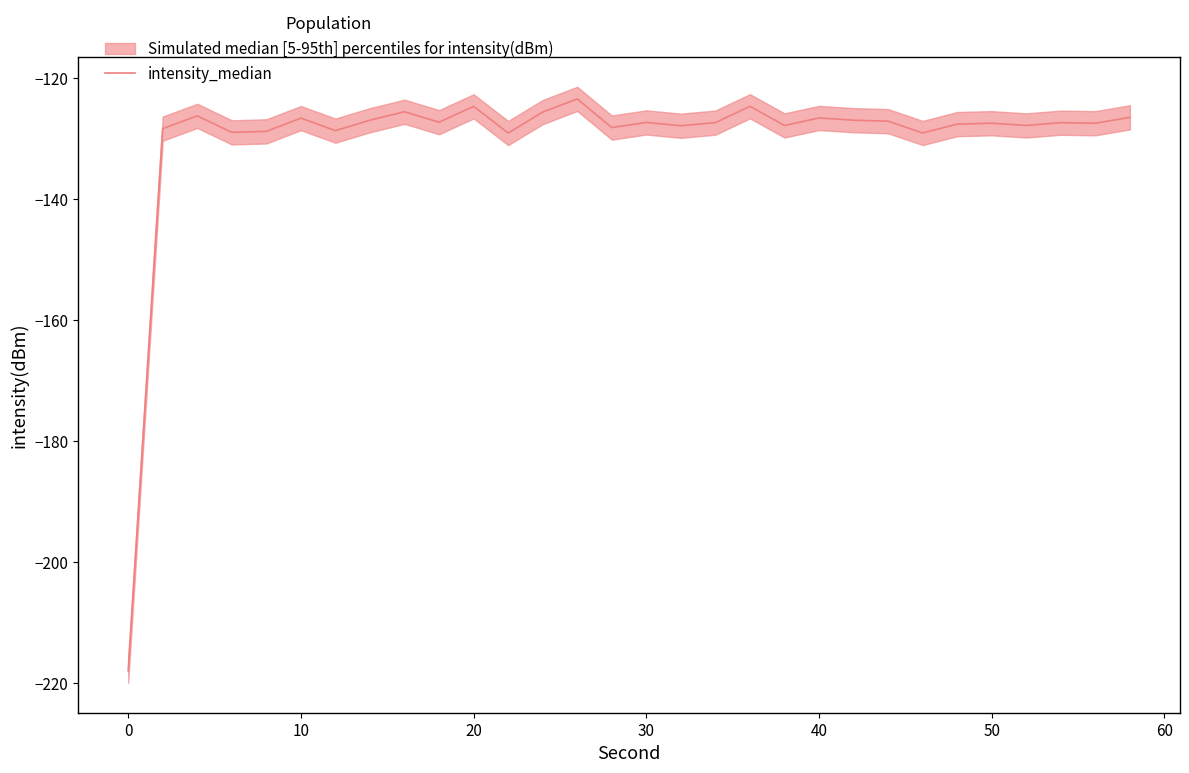

What is the maximum value shown in the chart?

-123.5